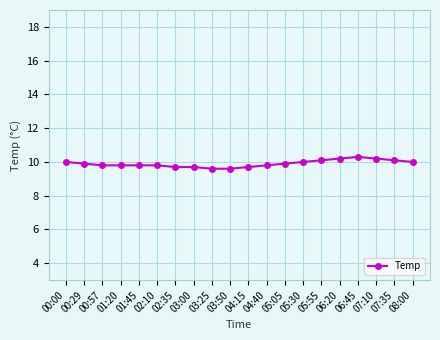

What is the difference between the values at 05:55 and 05:05?

0.2